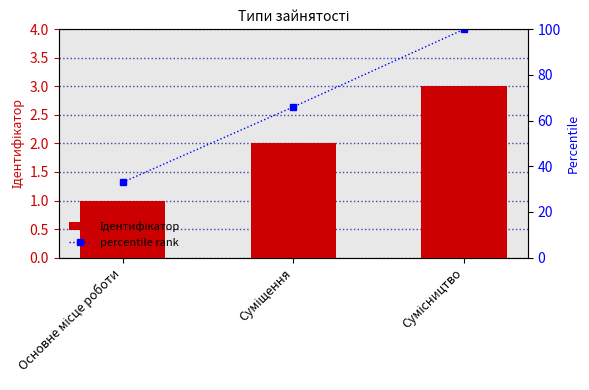

The Ідентифікатор series shows 3 at Сумісництво. True or false?

True